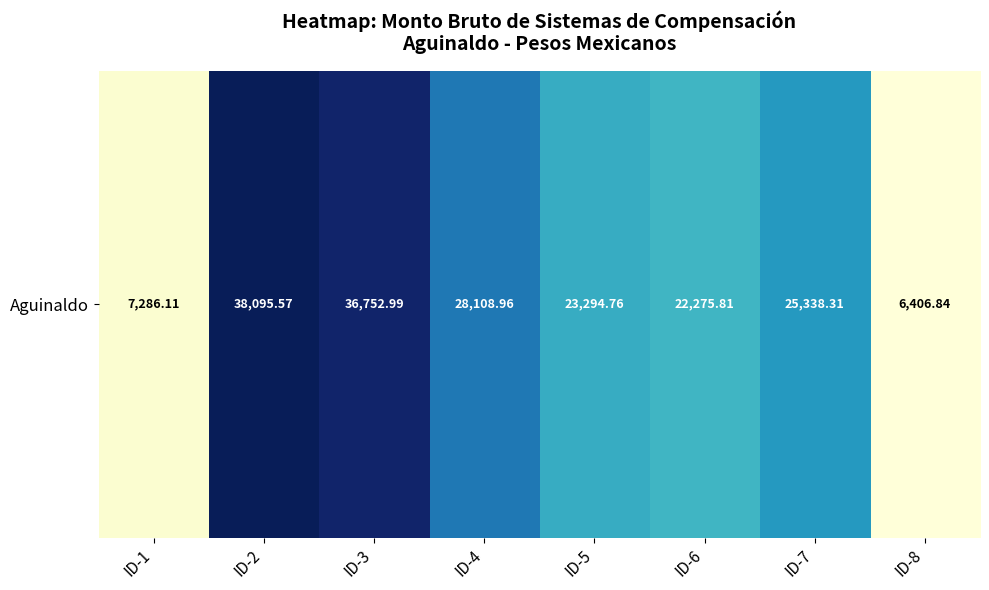

How many values exceed 25338?

4